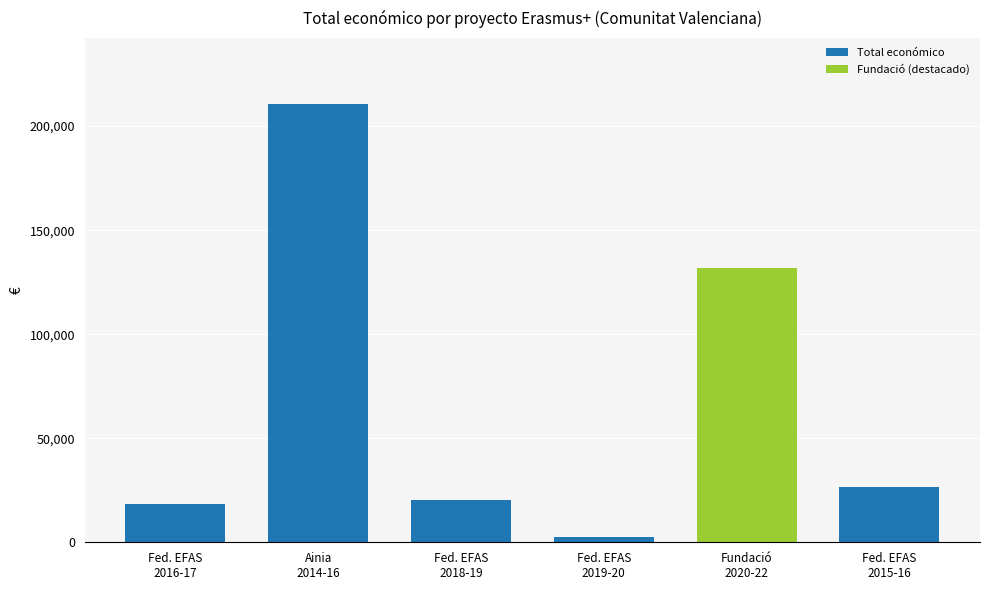

What is the approximate value at Federación Efas Cv La Malvesia (2019)?

2450